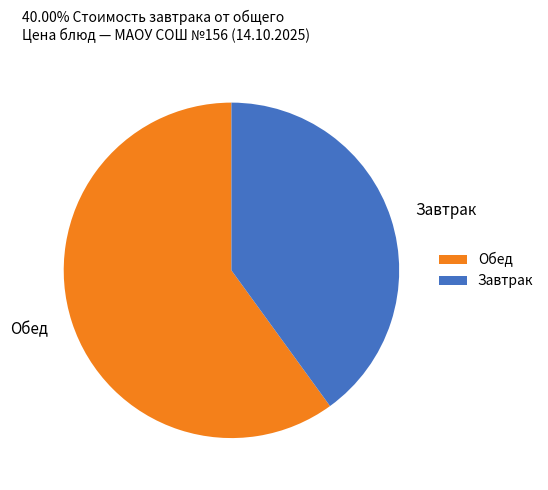

Which category has the biggest portion of the pie?

Обед